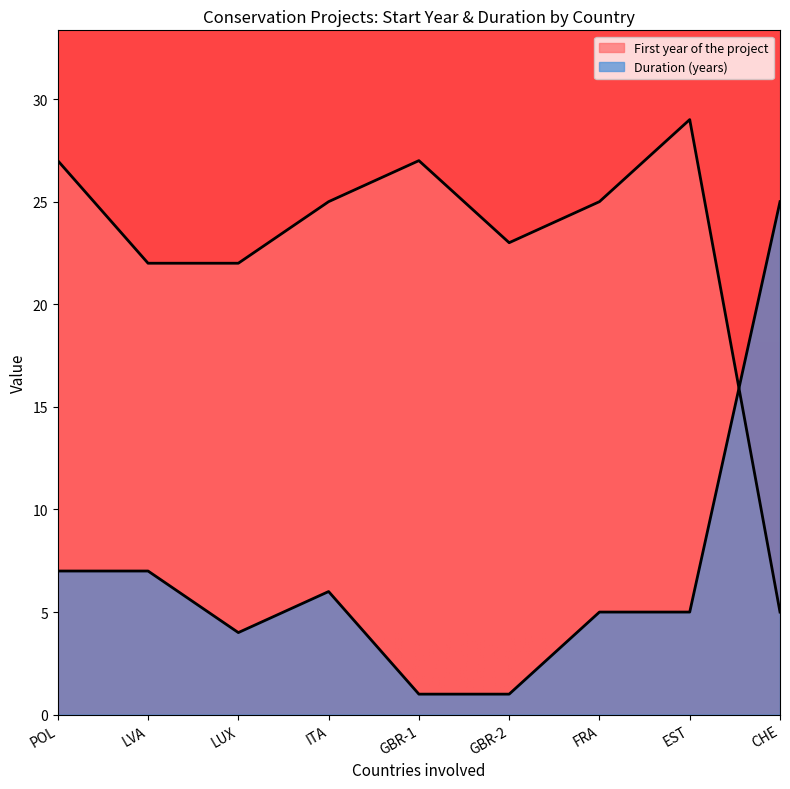

Which series has the widest spread of values?

First year of the project